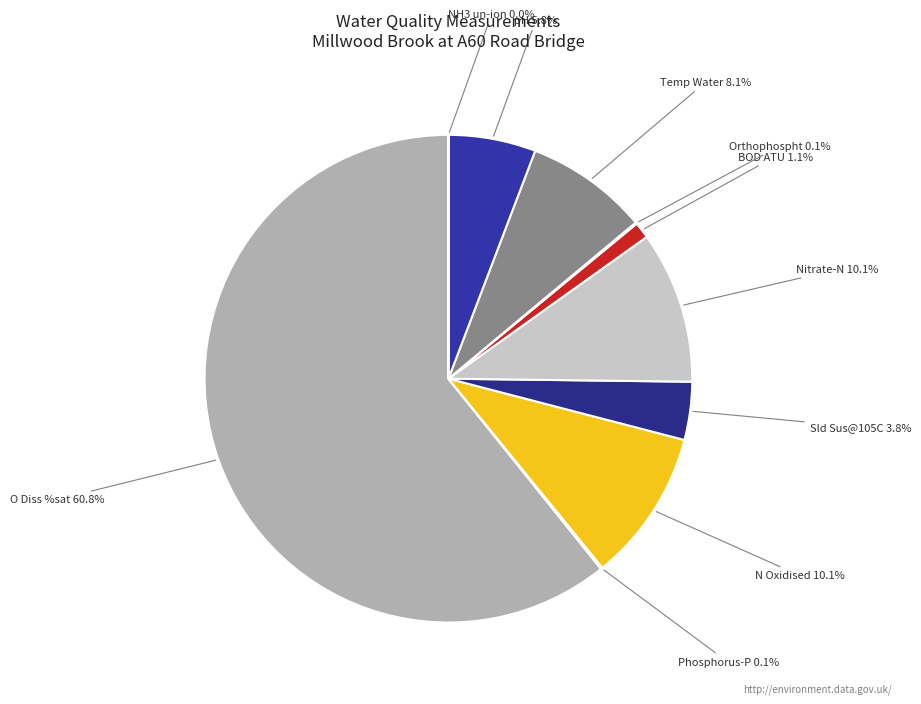

Is the sum of BOD ATU and Nitrate-N greater than half?

No